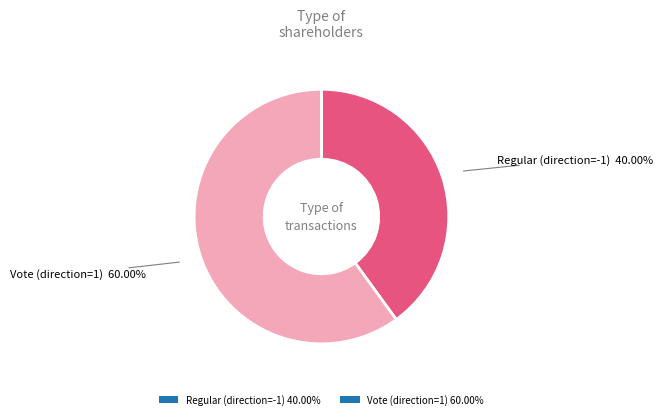

Is there a majority slice in this chart?

Yes